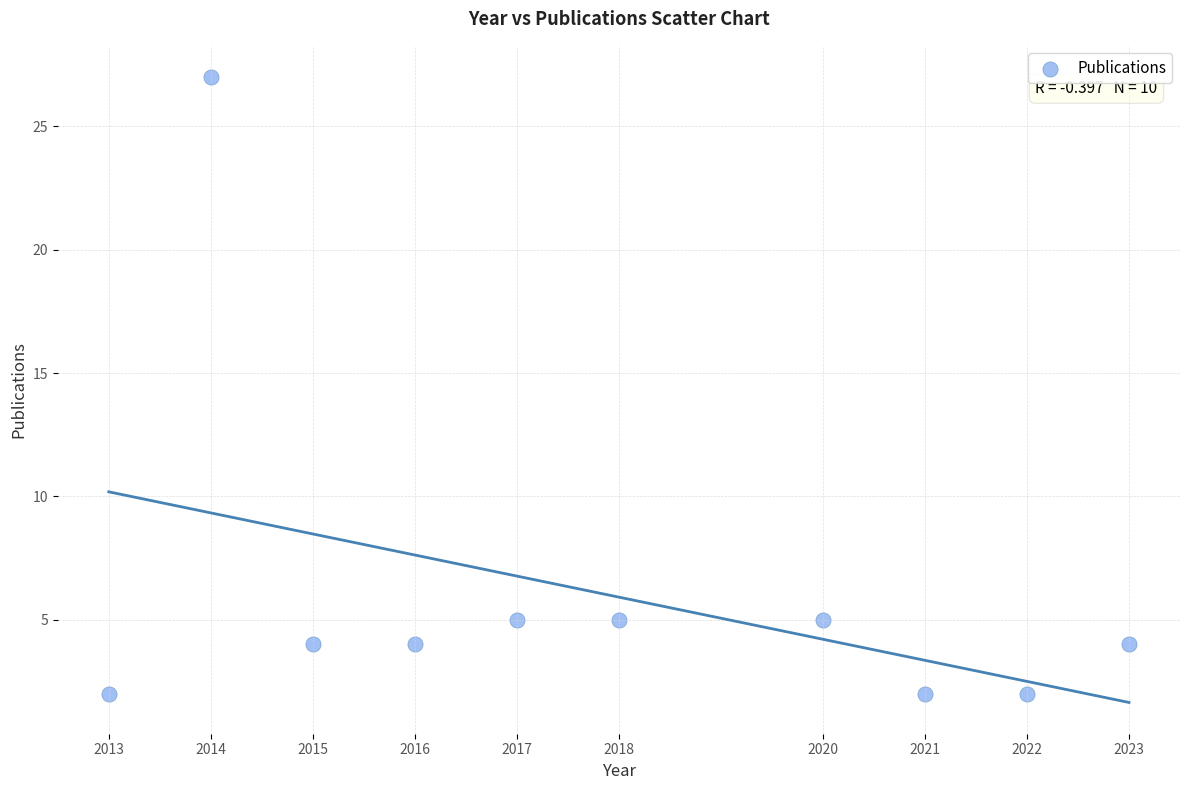

What is the average X value?

2018